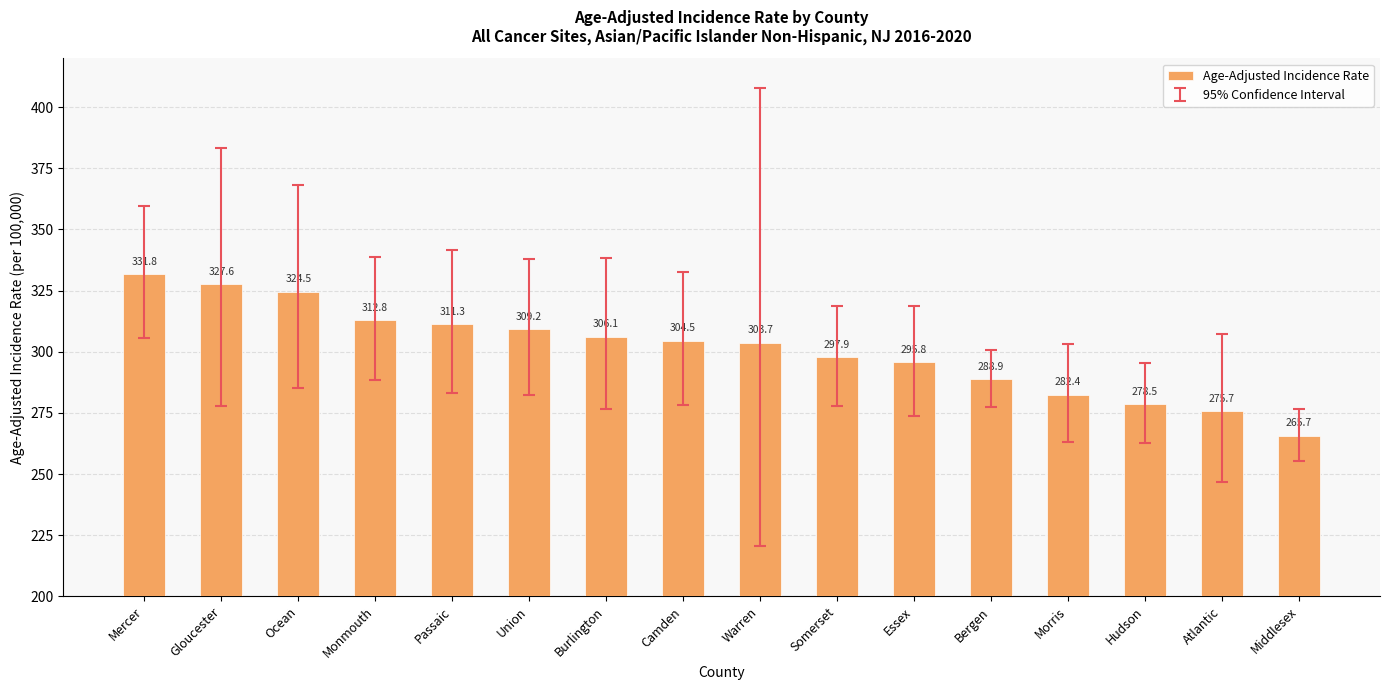

What is the difference between the second highest and second lowest values?

51.9